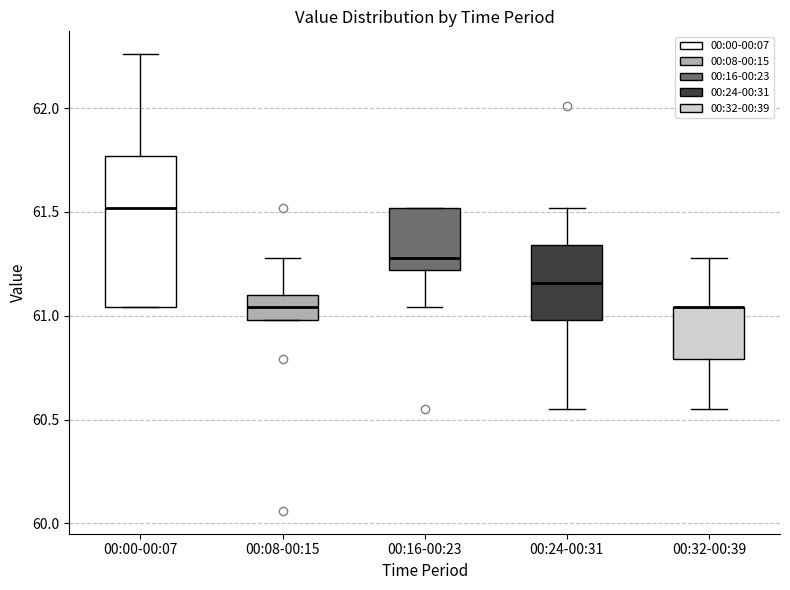

Reading left to right, read every box against the y-axis: the position of its median line, the range the box covers, and the ends of its whiskers. The values are not printed on the chart, so give them approximately, as read against the axis.

00:00-00:07: median 61.50, box 61.05 to 61.75, whiskers 61.05 to 62.25
00:08-00:15: median 61.05, box 61.00 to 61.10, whiskers 61.00 to 61.30
00:16-00:23: median 61.30, box 61.20 to 61.50, whiskers 61.05 to 61.50
00:24-00:31: median 61.15, box 61.00 to 61.35, whiskers 60.55 to 61.50
00:32-00:39: median 61.05 (drawn on the box's upper edge), box 60.80 to 61.05, whiskers 60.55 to 61.30